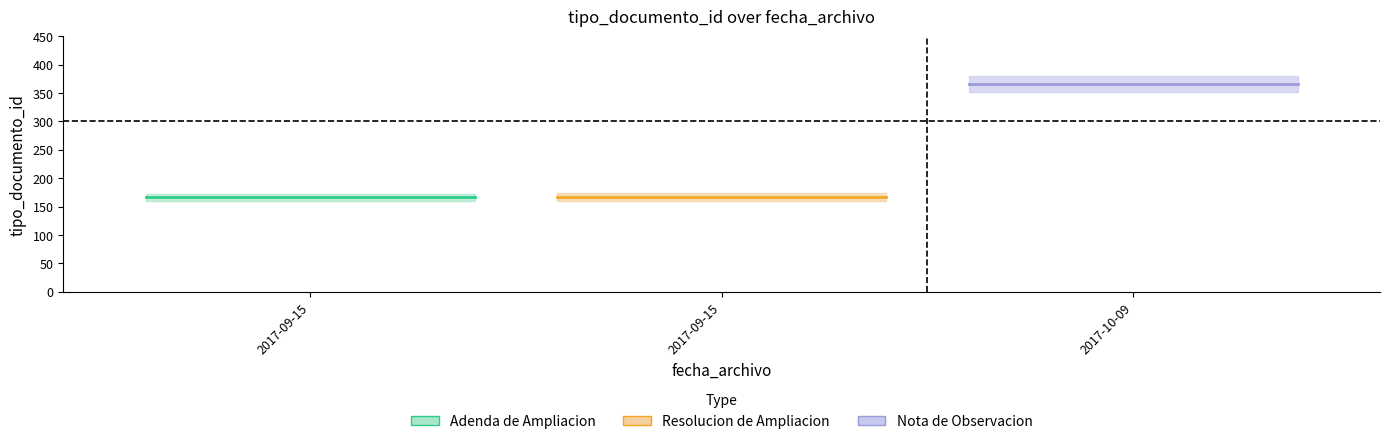

What is the change in value from 2017-09-15 to 2017-10-09?

+200